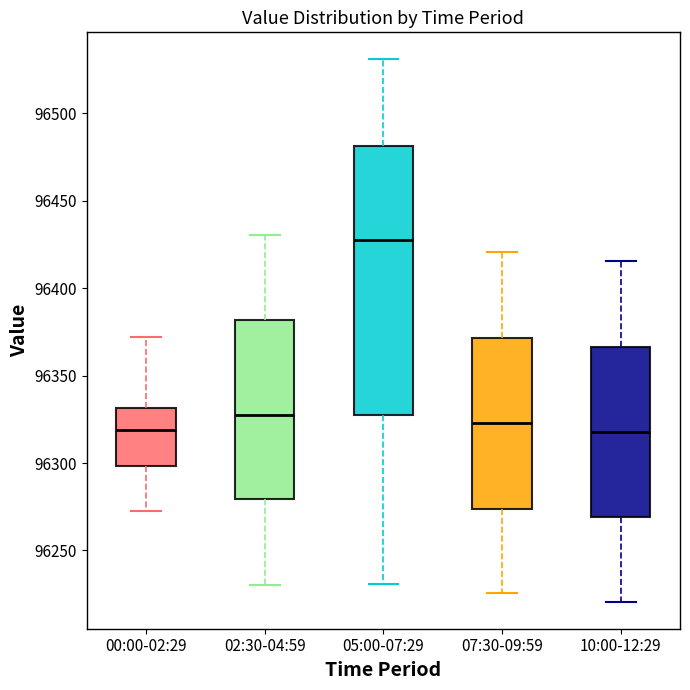

Reading left to right, transcribe this box plot: for each box, give where its median line is, the range the box spans, and where its two whiskers end, as read against the y-axis. The values are not printed on the chart, so give them approximately, as read against the axis.

00:00-02:29: median 96320, box 96300 to 96330, whiskers 96275 to 96370
02:30-04:59: median 96330, box 96280 to 96380, whiskers 96230 to 96430
05:00-07:29: median 96430, box 96330 to 96480, whiskers 96230 to 96530
07:30-09:59: median 96325, box 96275 to 96370, whiskers 96225 to 96420
10:00-12:29: median 96320, box 96270 to 96365, whiskers 96220 to 96415